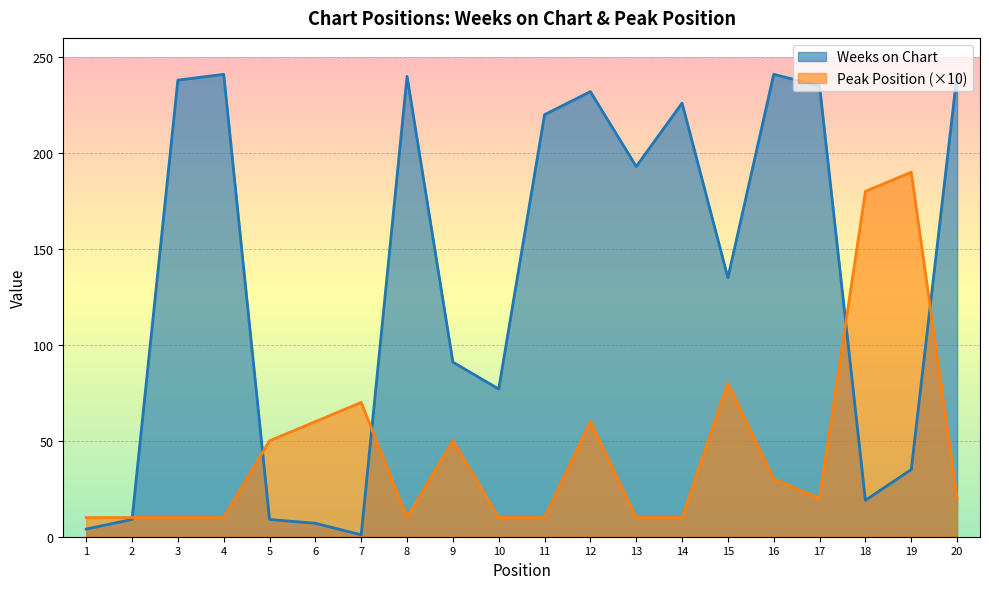

Between 12 and 9, which is larger?

12